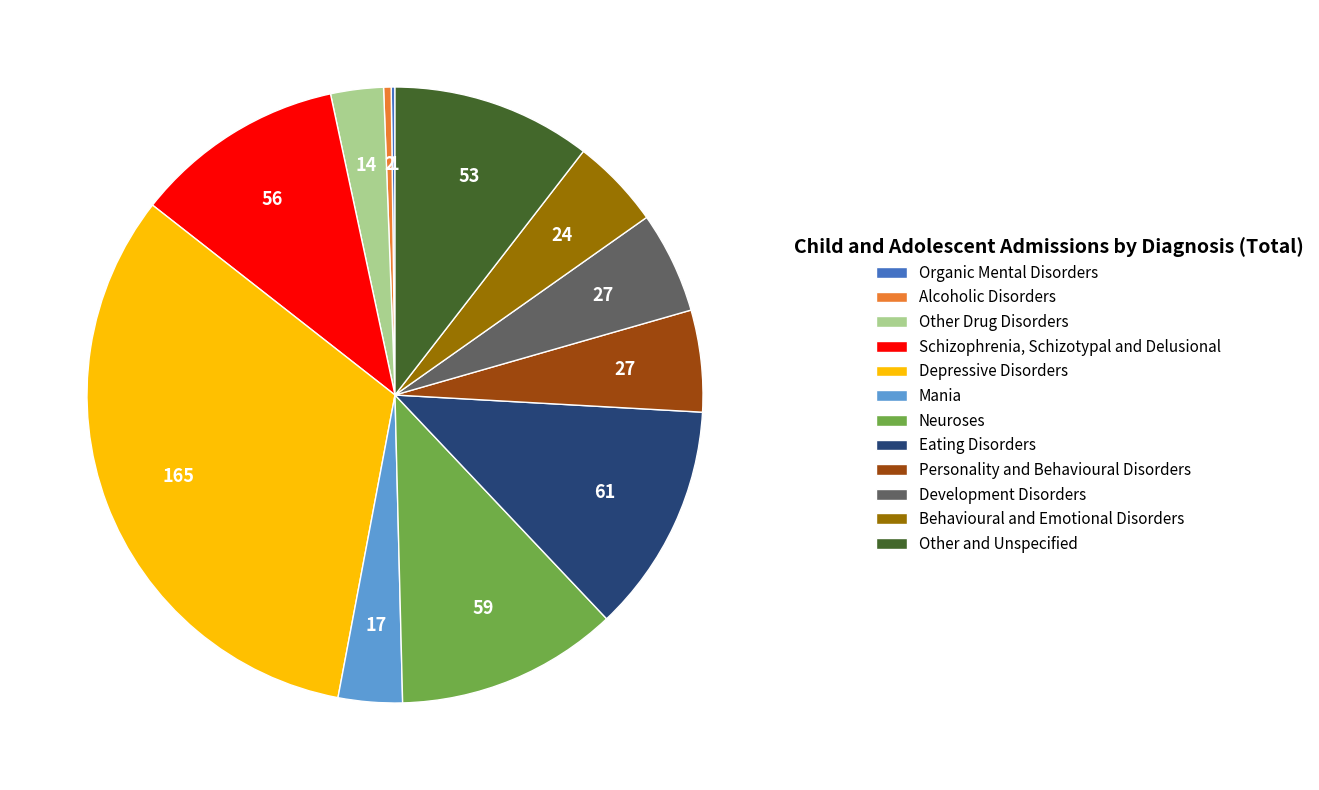

Is it true that Development Disorders is 5% of the pie?

True